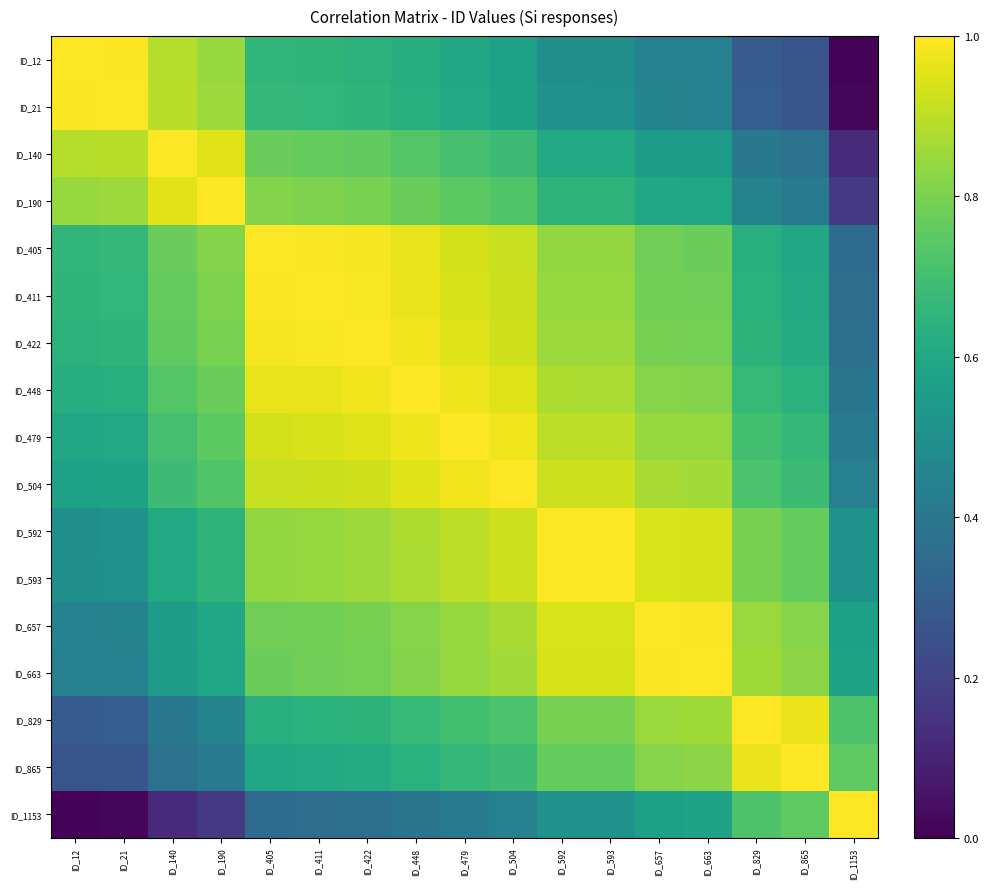

At how many categories does at least one series exceed 0?

17